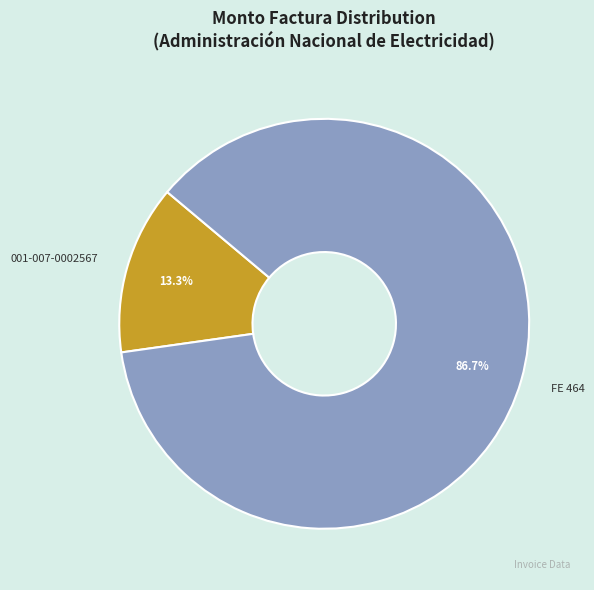

Which slice represents more than half of the pie?

FE 464